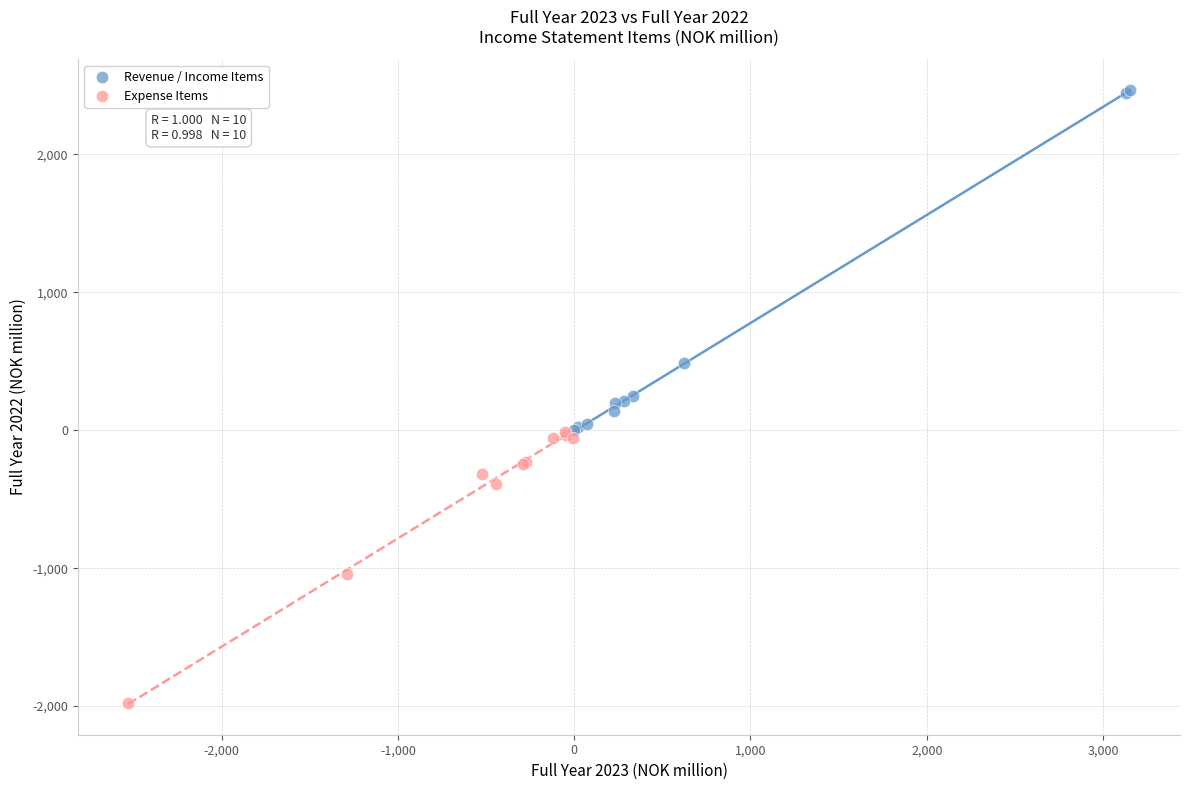

Which series reaches the minimum Y coordinate?

Expense Items